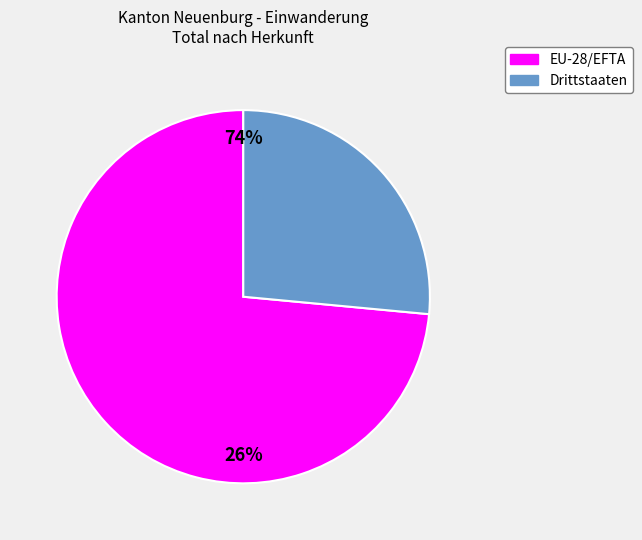

To the nearest percent, what is the difference between the Drittstaaten and EU-28/EFTA slice percentages?

47%